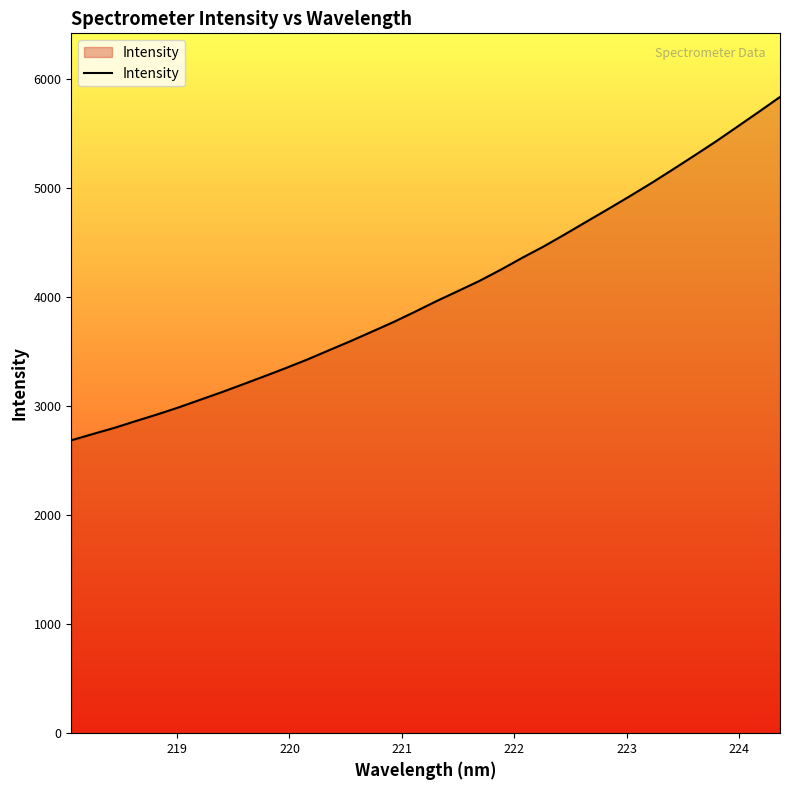

What is the smallest value displayed?

2684.7